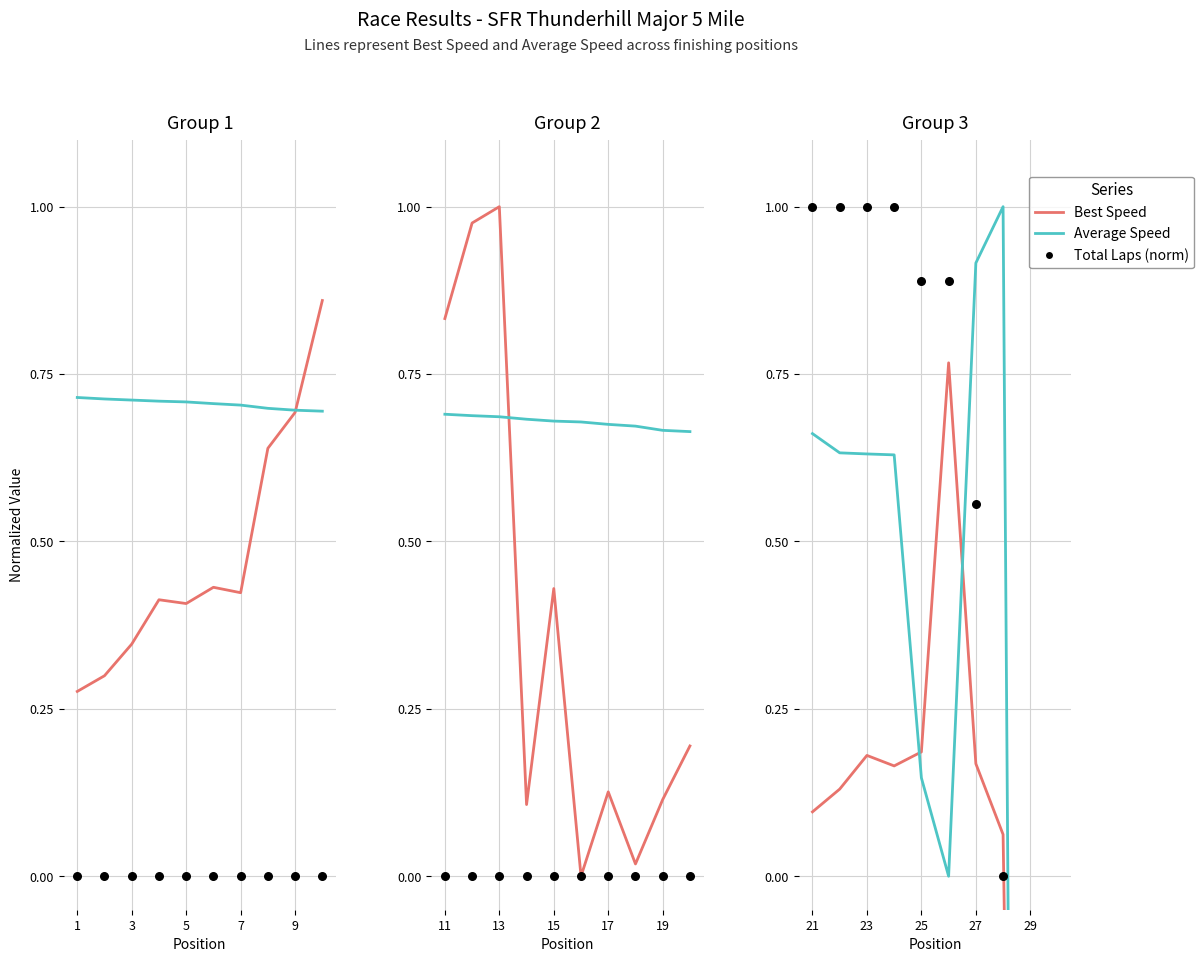

Which series has the widest spread of Y values?

Average Speed